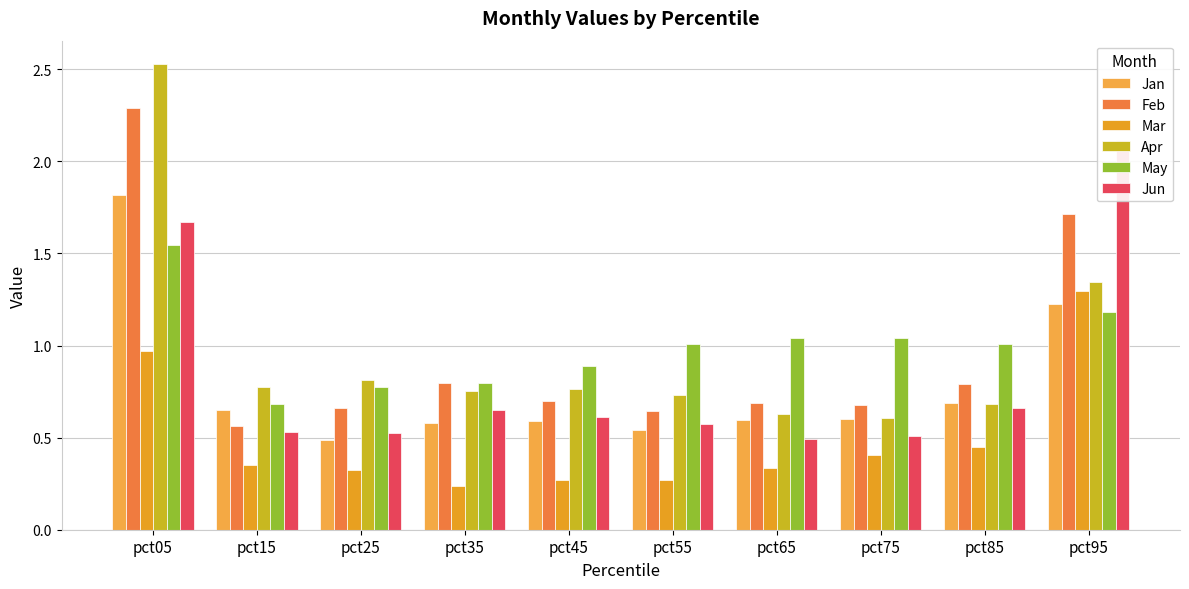

Is the value of Jan at pct25 greater than the value of Feb at pct45?

No